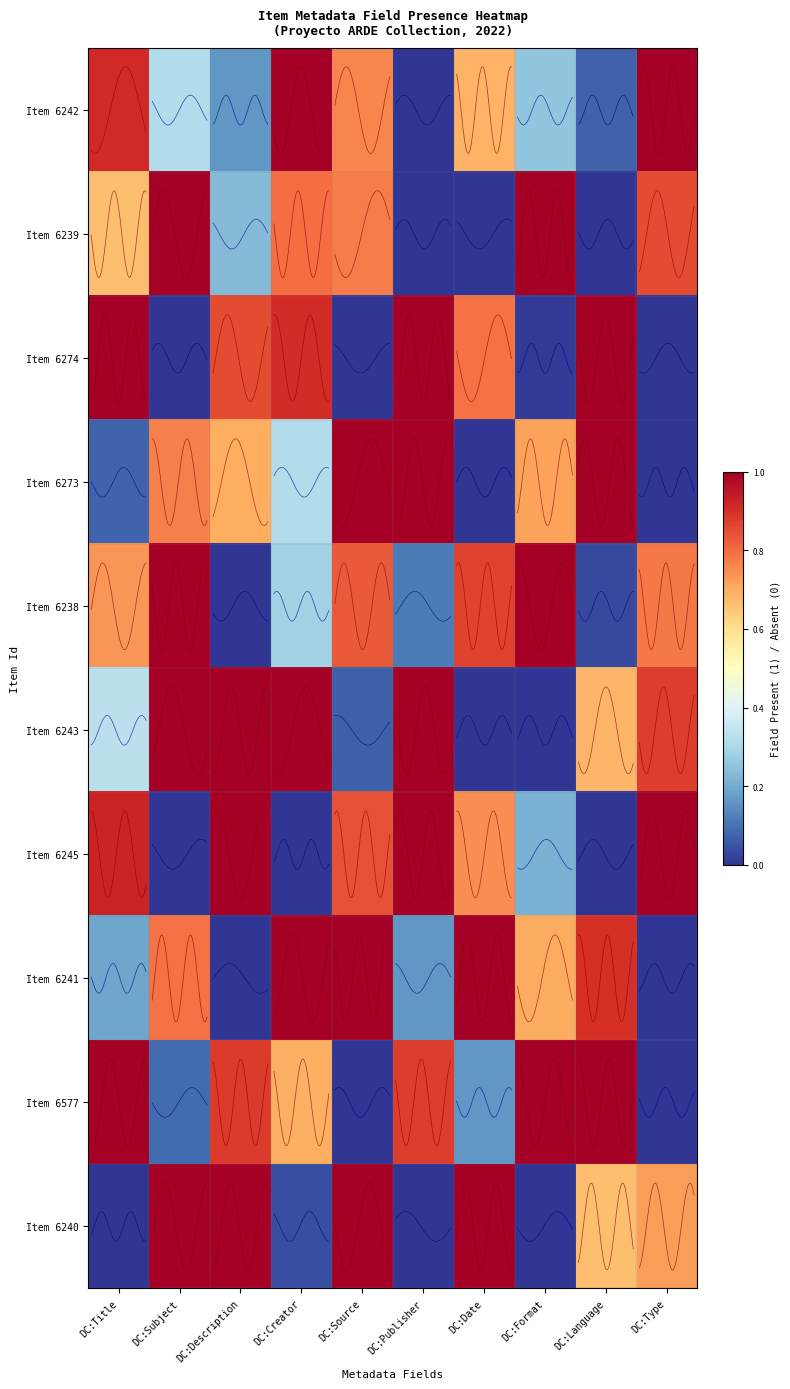

Which series has the largest range (max minus min)?

Item 6242